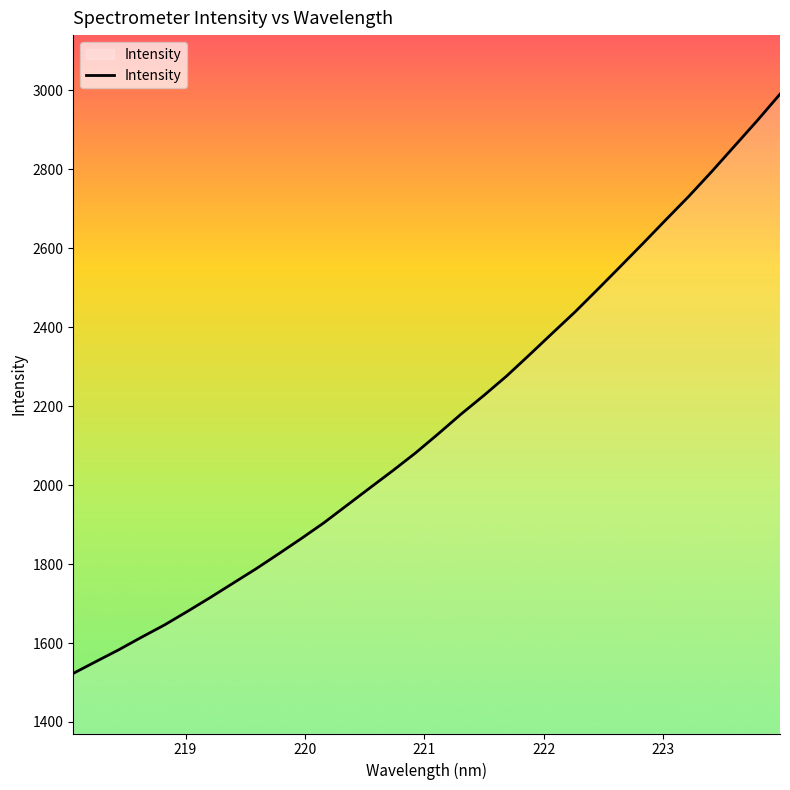

What is the difference between the maximum and minimum values?

1467.7